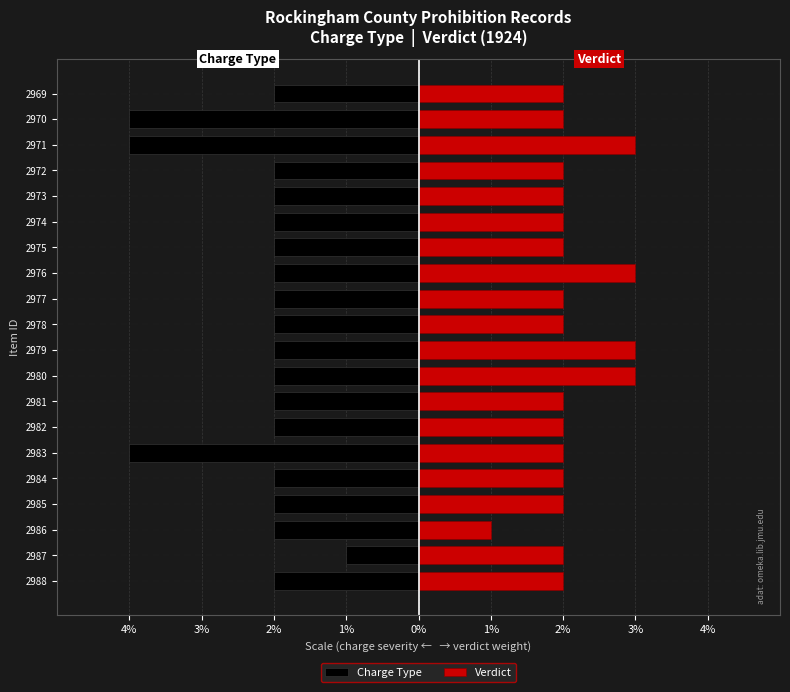

Reading left to right, what are all the values shown in this chart?

Charge Type: -2	-1	-2	-2	-2	-4	-2	-2	-2	-2	-2	-2	-2	-2	-2	-2	-2	-4	-4	-2
Verdict: 2	2	1	2	2	2	2	2	3	3	2	2	3	2	2	2	2	3	2	2